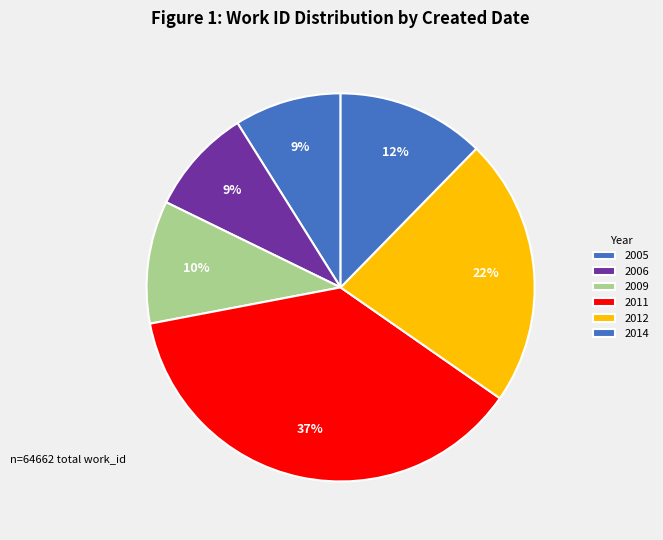

Count the number of slices in the pie.

6